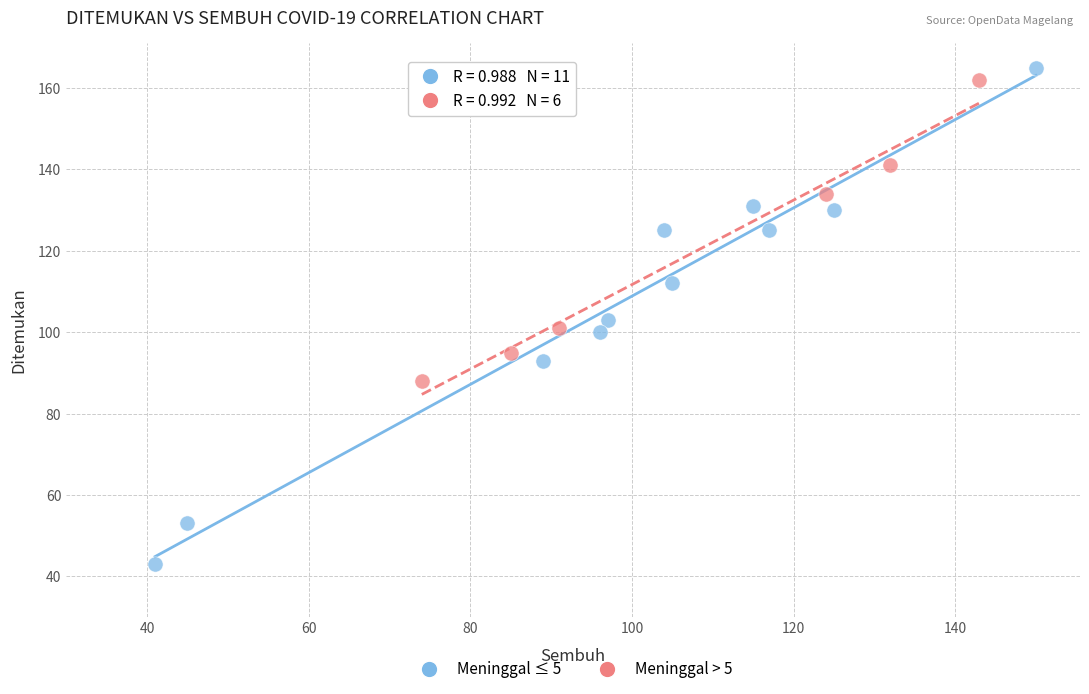

Which series reaches the minimum Y coordinate?

Meninggal ≤ 5